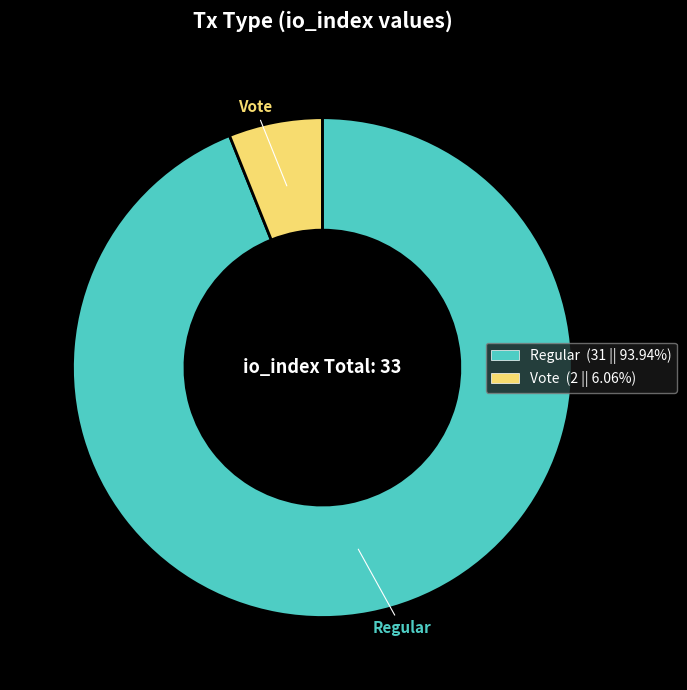

The Regular slice represents 80% of the pie. True or false?

False